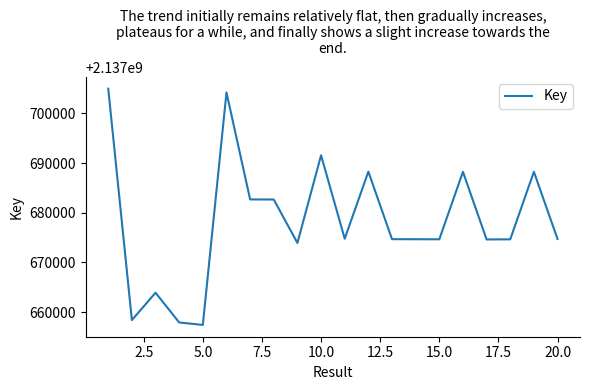

What is the maximum value shown in the chart?

2137704964